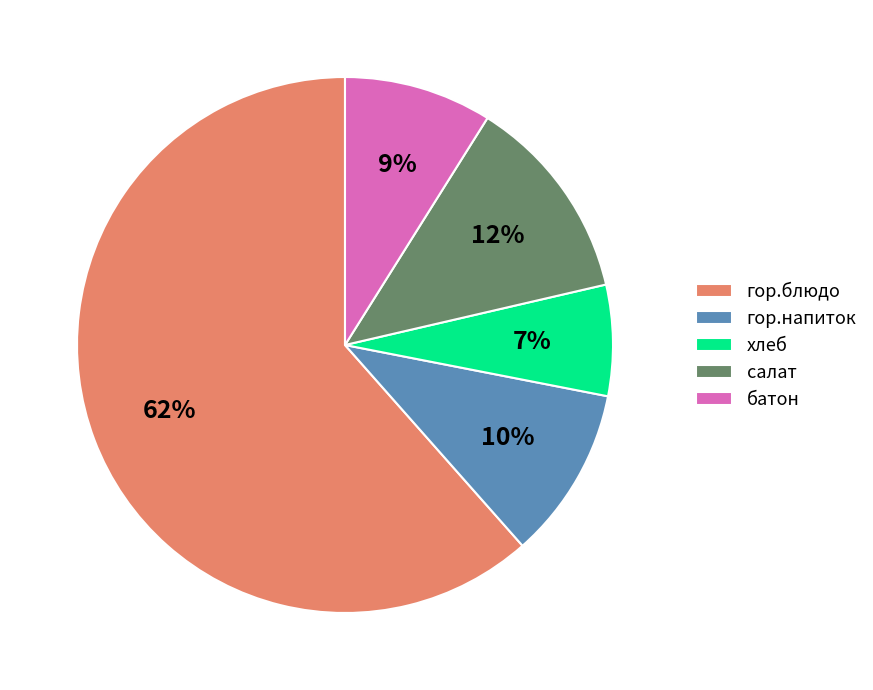

How many slices are in this pie chart?

5